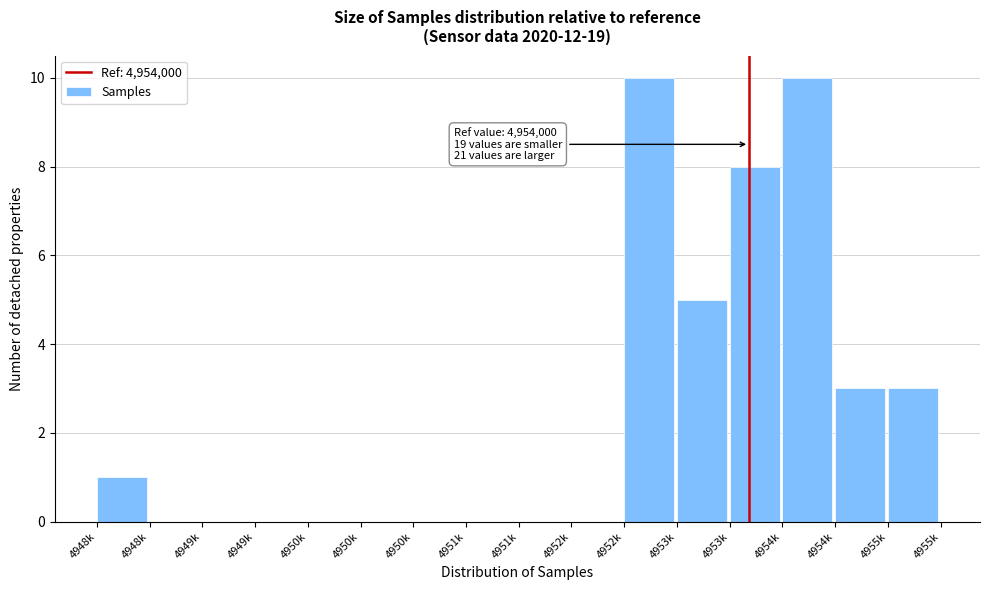

How many series are shown in this chart?

1